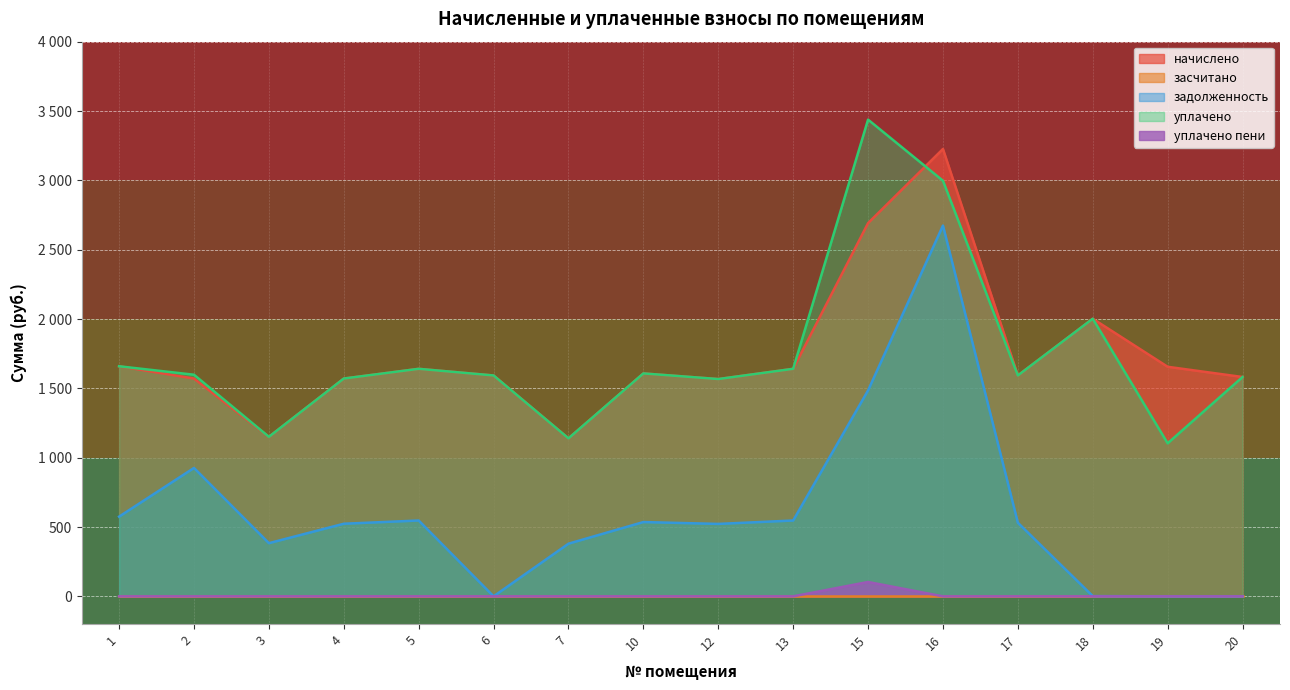

Which has a higher value, 3 or 10?

10